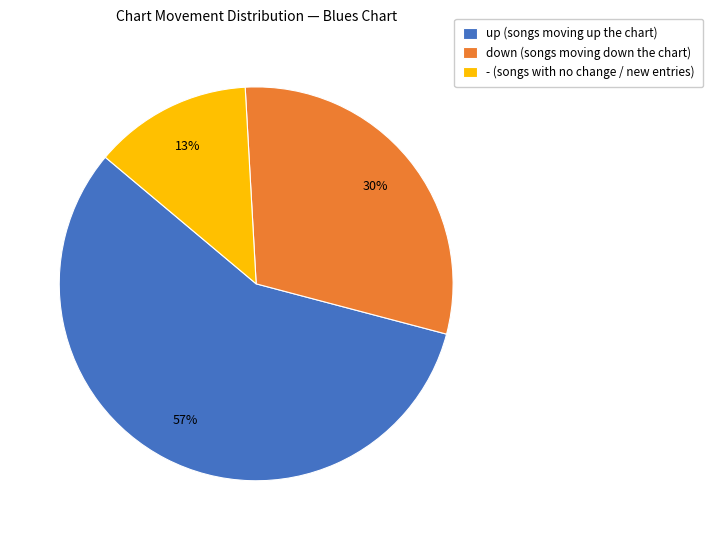

To the nearest percent, what is the difference between the up and down slice percentages?

27%